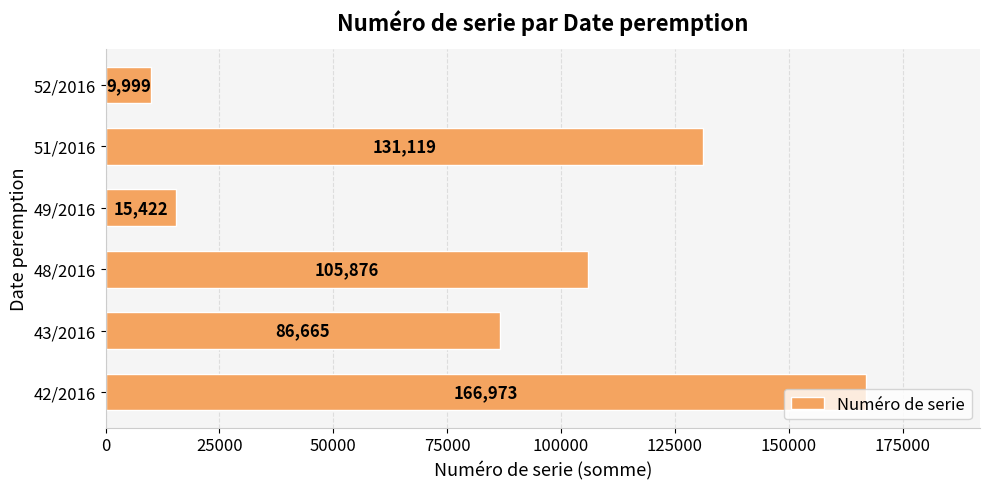

Rank the categories by value from highest to lowest.

42/2016, 51/2016, 48/2016, 43/2016, 49/2016, 52/2016